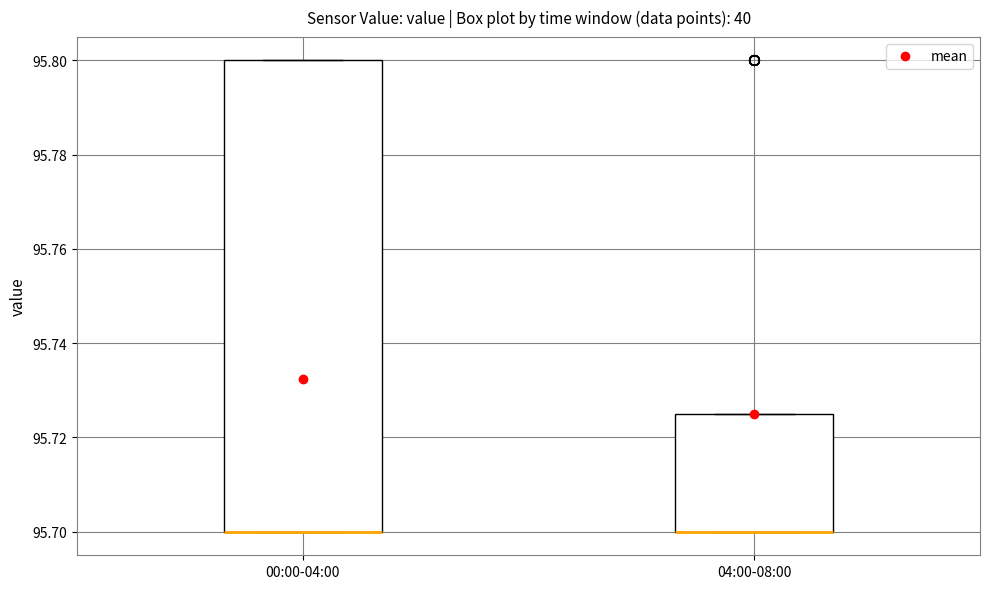

Where is the lower edge of the box for 04:00-08:00 on the y-axis? The values are not printed on the chart, so give them approximately, as read against the axis.

95.700